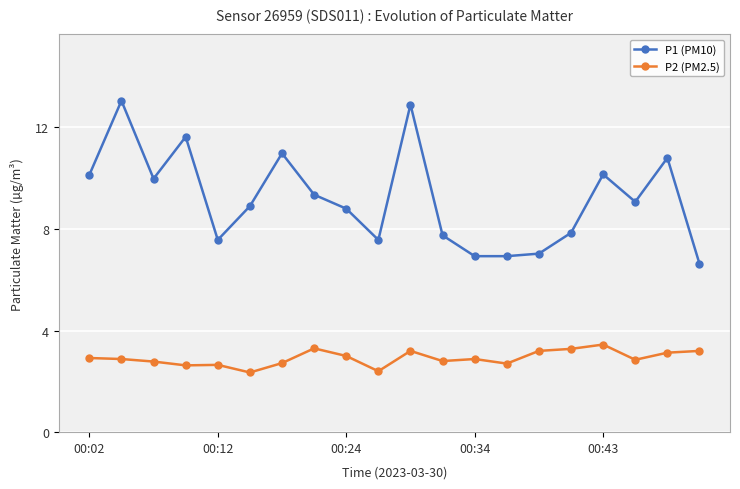

What are all the series names shown in the legend?

P1 (PM10), P2 (PM2.5)